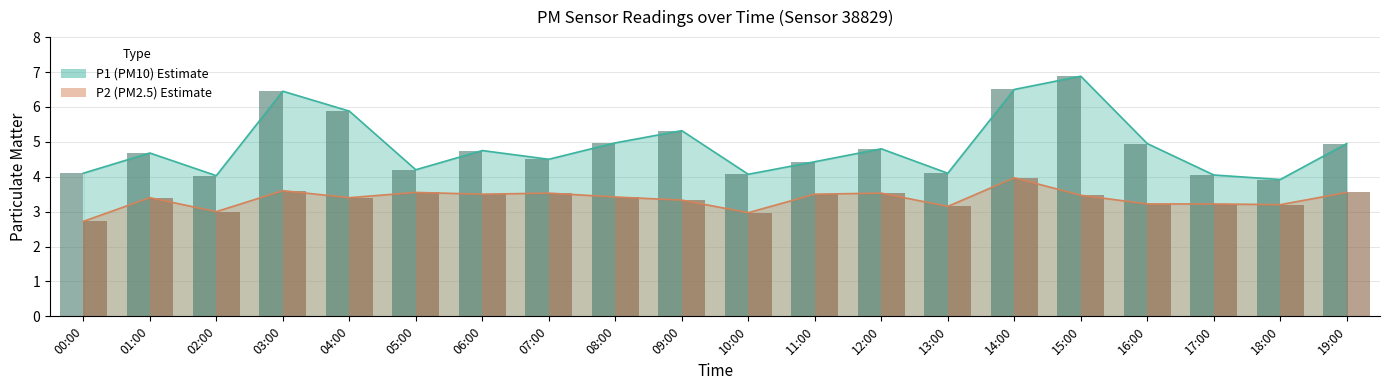

Reading right to left, transcribe all the data shown in this chart.

P1 bars: 19:00=5.0	18:00=3.9	17:00=4.0	16:00=5.0	15:00=6.9	14:00=6.5	13:00=4.1	12:00=4.8	11:00=4.4	10:00=4.1	09:00=5.3	08:00=5.0	07:00=4.5	06:00=4.8	05:00=4.2	04:00=5.9	03:00=6.5	02:00=4.0	01:00=4.7	00:00=4.1
P2 bars: 19:00=3.5	18:00=3.2	17:00=3.2	16:00=3.2	15:00=3.5	14:00=4.0	13:00=3.1	12:00=3.5	11:00=3.5	10:00=3.0	09:00=3.3	08:00=3.4	07:00=3.5	06:00=3.5	05:00=3.5	04:00=3.4	03:00=3.6	02:00=3.0	01:00=3.4	00:00=2.7